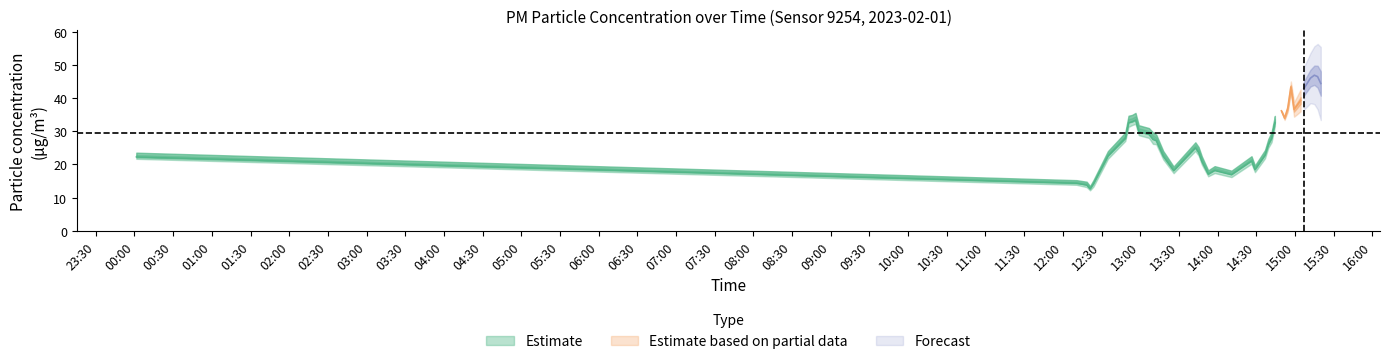

True or false: P1 has more than 2 interior local peaks.

True